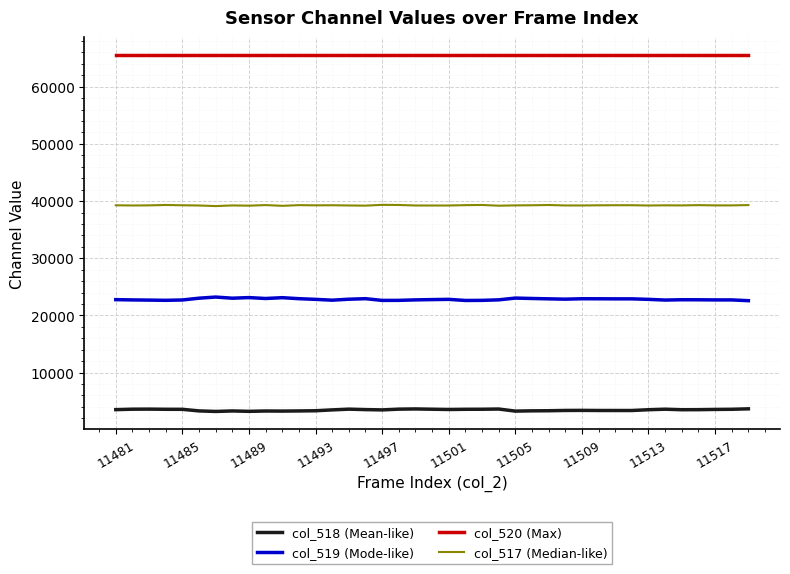

What is the minimum value shown in the chart?

3199